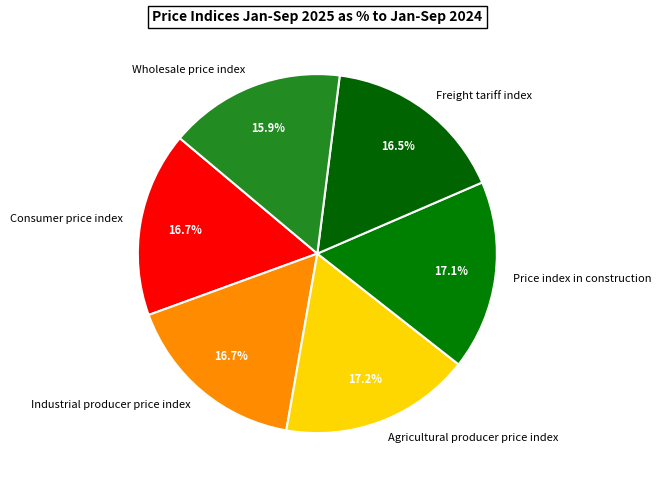

Which category has the smallest portion of the pie?

Wholesale price index